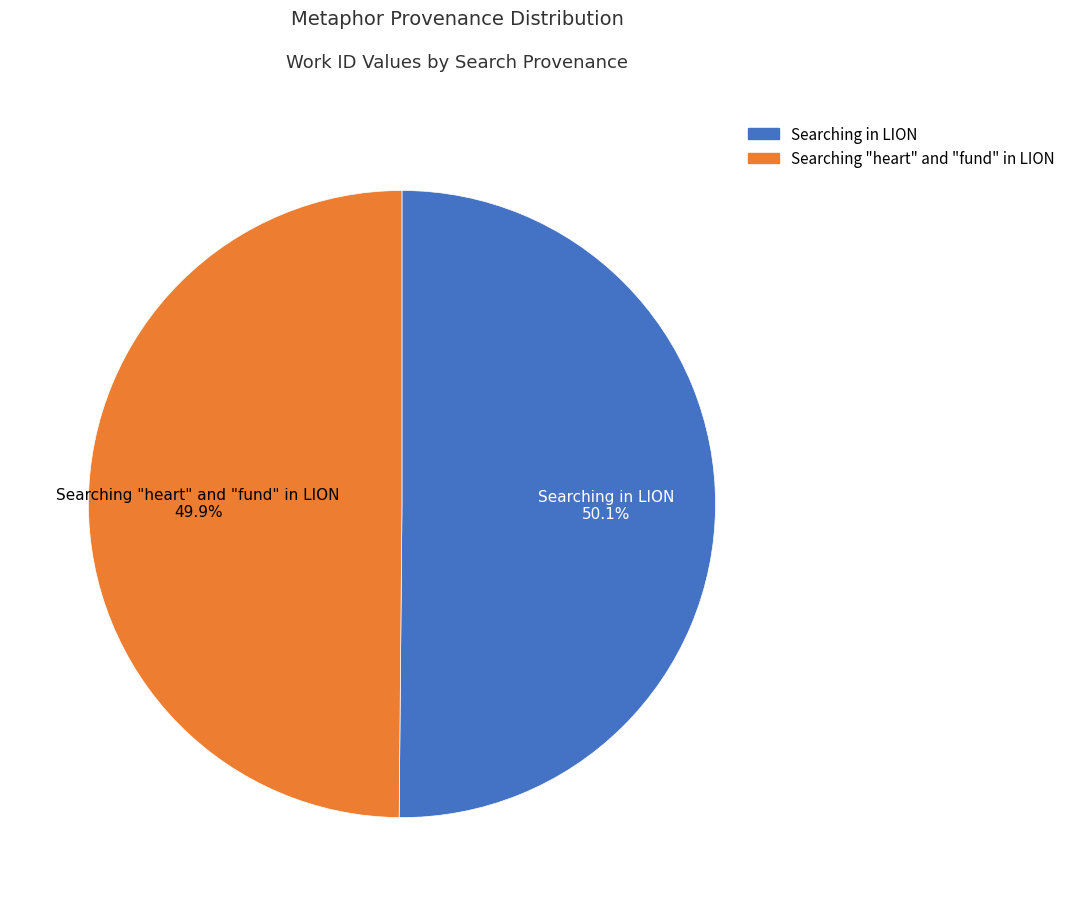

To the nearest percent, what percentage of the pie is Searching in LION?

50%